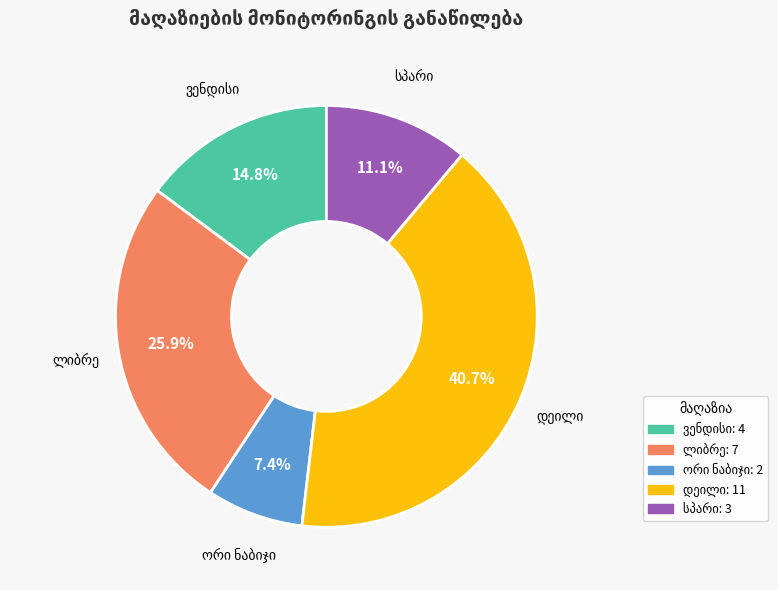

Does any single category account for the majority?

No